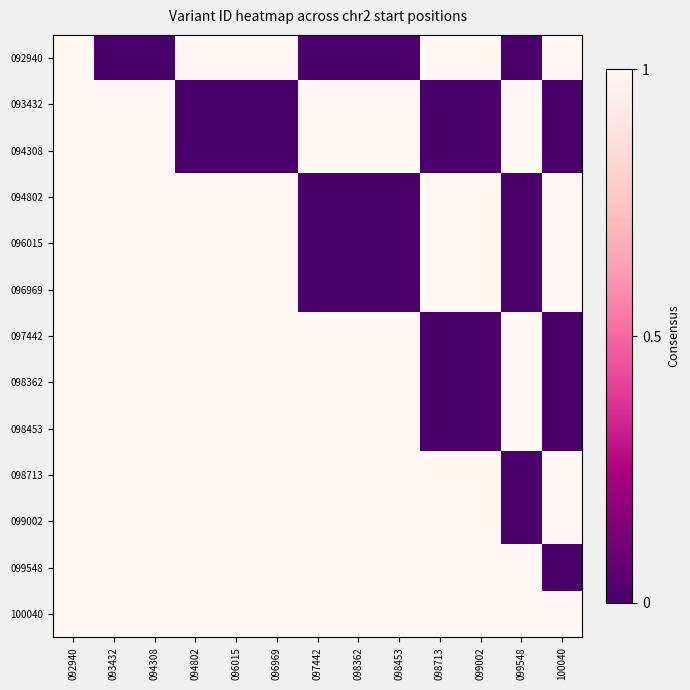

Reading left to right, list all the values displayed in this chart.

092940: 092940=1.0	093432=0.0	094308=0.0	094802=1.0	096015=1.0	096969=1.0	097442=0.0	098362=0.0	098453=0.0	098713=1.0	099002=1.0	099548=0.0	100040=1.0
093432: 092940=1.0	093432=1.0	094308=1.0	094802=0.0	096015=0.0	096969=0.0	097442=1.0	098362=1.0	098453=1.0	098713=0.0	099002=0.0	099548=1.0	100040=0.0
094308: 092940=1.0	093432=1.0	094308=1.0	094802=0.0	096015=0.0	096969=0.0	097442=1.0	098362=1.0	098453=1.0	098713=0.0	099002=0.0	099548=1.0	100040=0.0
094802: 092940=1.0	093432=1.0	094308=1.0	094802=1.0	096015=1.0	096969=1.0	097442=0.0	098362=0.0	098453=0.0	098713=1.0	099002=1.0	099548=0.0	100040=1.0
096015: 092940=1.0	093432=1.0	094308=1.0	094802=1.0	096015=1.0	096969=1.0	097442=0.0	098362=0.0	098453=0.0	098713=1.0	099002=1.0	099548=0.0	100040=1.0
096969: 092940=1.0	093432=1.0	094308=1.0	094802=1.0	096015=1.0	096969=1.0	097442=0.0	098362=0.0	098453=0.0	098713=1.0	099002=1.0	099548=0.0	100040=1.0
097442: 092940=1.0	093432=1.0	094308=1.0	094802=1.0	096015=1.0	096969=1.0	097442=1.0	098362=1.0	098453=1.0	098713=0.0	099002=0.0	099548=1.0	100040=0.0
098362: 092940=1.0	093432=1.0	094308=1.0	094802=1.0	096015=1.0	096969=1.0	097442=1.0	098362=1.0	098453=1.0	098713=0.0	099002=0.0	099548=1.0	100040=0.0
098453: 092940=1.0	093432=1.0	094308=1.0	094802=1.0	096015=1.0	096969=1.0	097442=1.0	098362=1.0	098453=1.0	098713=0.0	099002=0.0	099548=1.0	100040=0.0
098713: 092940=1.0	093432=1.0	094308=1.0	094802=1.0	096015=1.0	096969=1.0	097442=1.0	098362=1.0	098453=1.0	098713=1.0	099002=1.0	099548=0.0	100040=1.0
099002: 092940=1.0	093432=1.0	094308=1.0	094802=1.0	096015=1.0	096969=1.0	097442=1.0	098362=1.0	098453=1.0	098713=1.0	099002=1.0	099548=0.0	100040=1.0
099548: 092940=1.0	093432=1.0	094308=1.0	094802=1.0	096015=1.0	096969=1.0	097442=1.0	098362=1.0	098453=1.0	098713=1.0	099002=1.0	099548=1.0	100040=0.0
100040: 092940=1.0	093432=1.0	094308=1.0	094802=1.0	096015=1.0	096969=1.0	097442=1.0	098362=1.0	098453=1.0	098713=1.0	099002=1.0	099548=1.0	100040=1.0